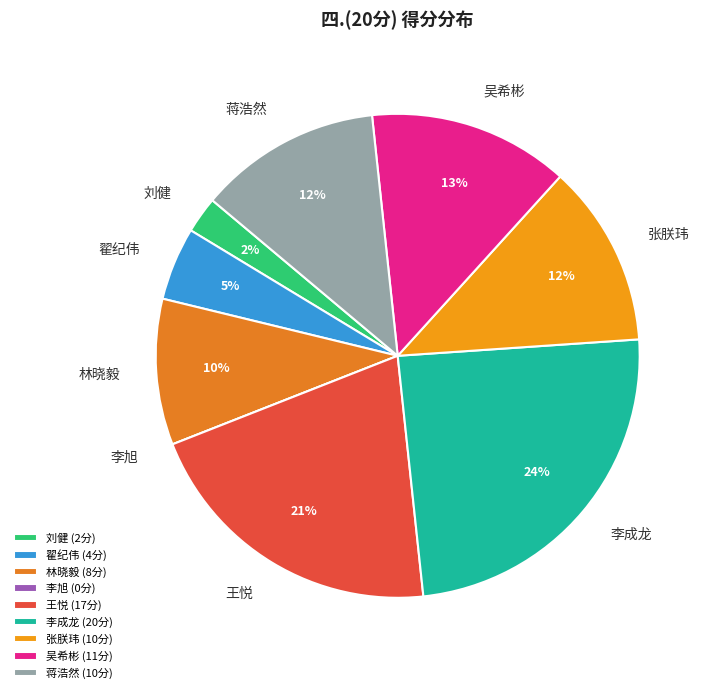

What is the largest slice in the pie chart?

李成龙